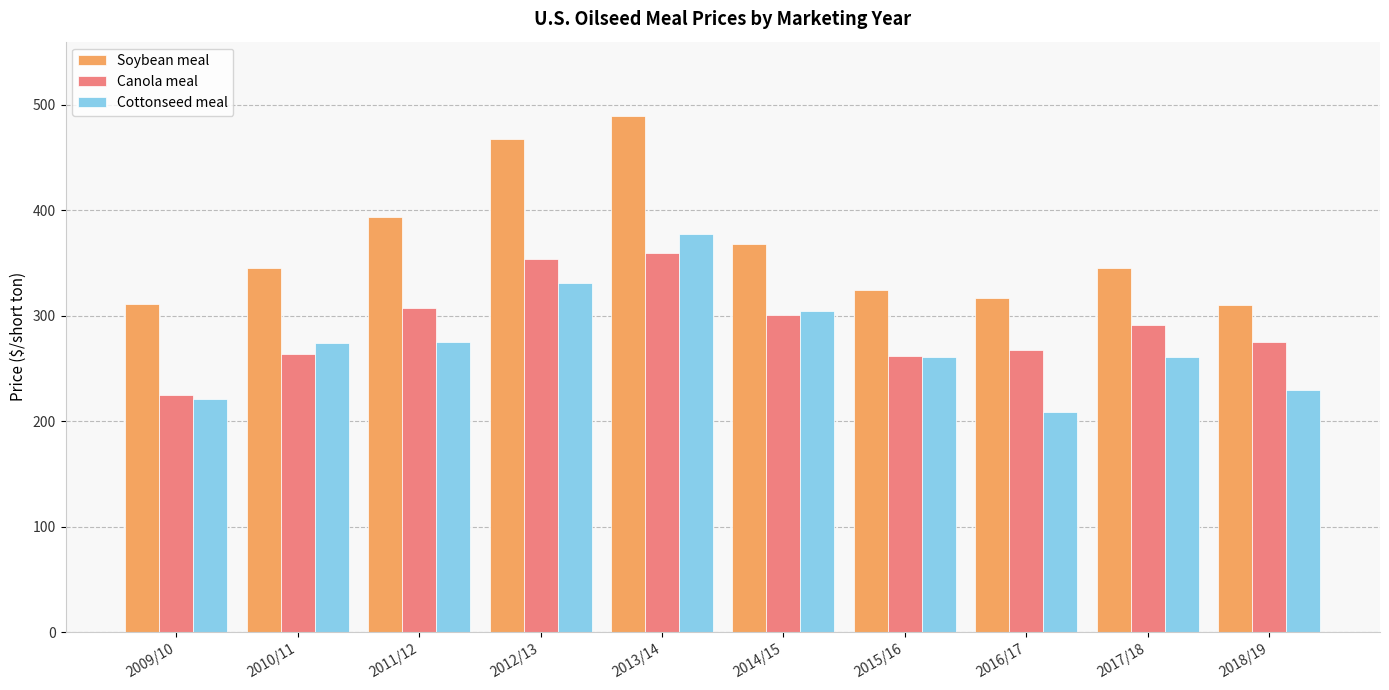

How many bars are there in total?

30